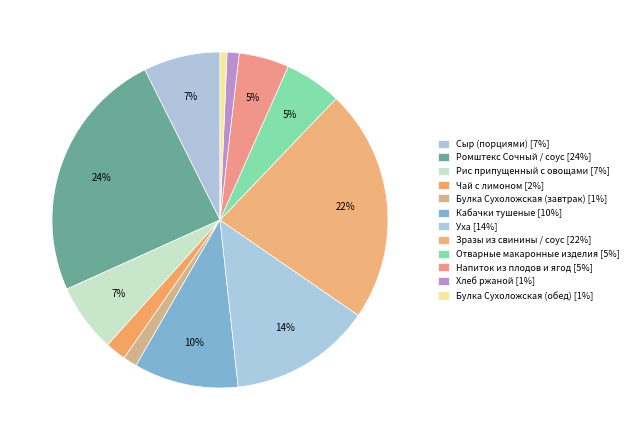

How many slices are in this pie chart?

12